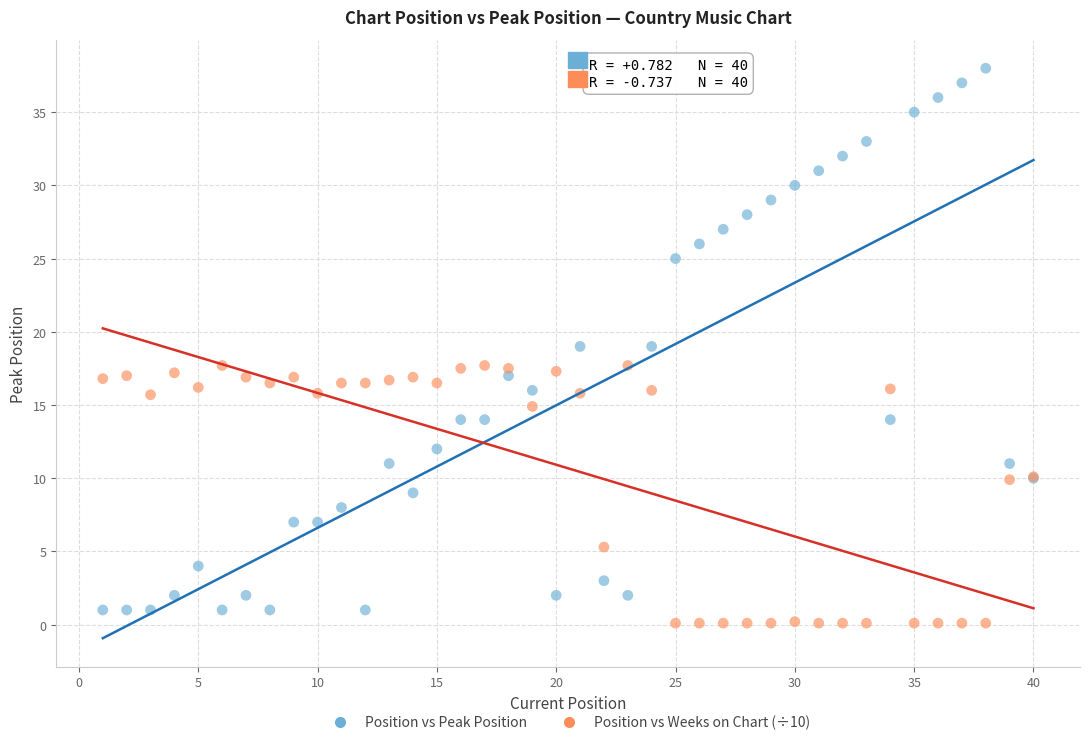

What is the X range (max minus min) for the scatter plot?

39.0